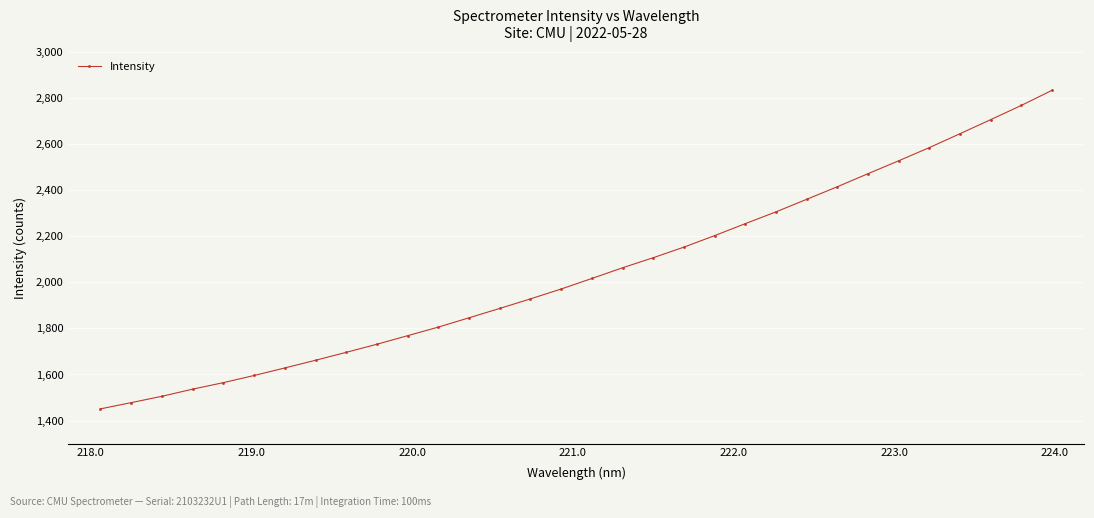

Reading right to left, extract all data points from this chart.

2834.4	2768.9	2707.1	2646.1	2585.7	2528.5	2472.3	2415.7	2360.9	2306.6	2255.3	2203.3	2153.4	2107.4	2063.6	2017.1	1971.5	1928.6	1887.1	1846.4	1806.0	1768.6	1731.5	1696.3	1661.8	1628.4	1595.7	1564.6	1536.3	1505.3	1477.8	1450.7